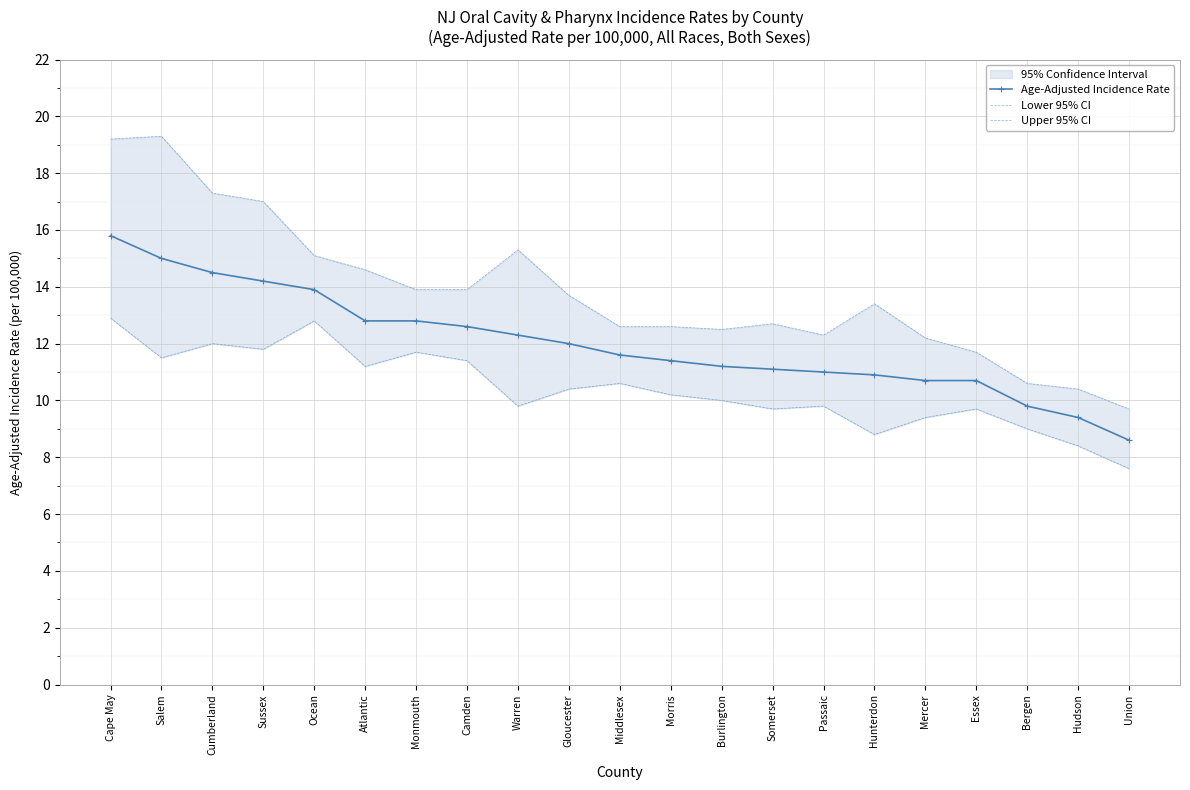

What is the maximum value shown in the chart?

19.3